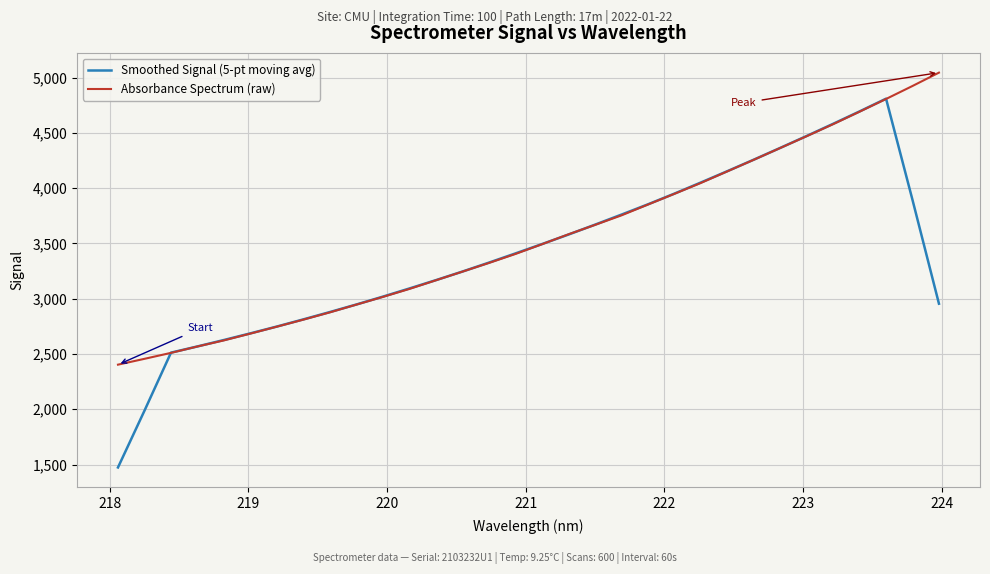

Rank the series by their maximum value, from highest to lowest.

Absorbance Spectrum (raw), Smoothed Signal (5-pt moving avg)